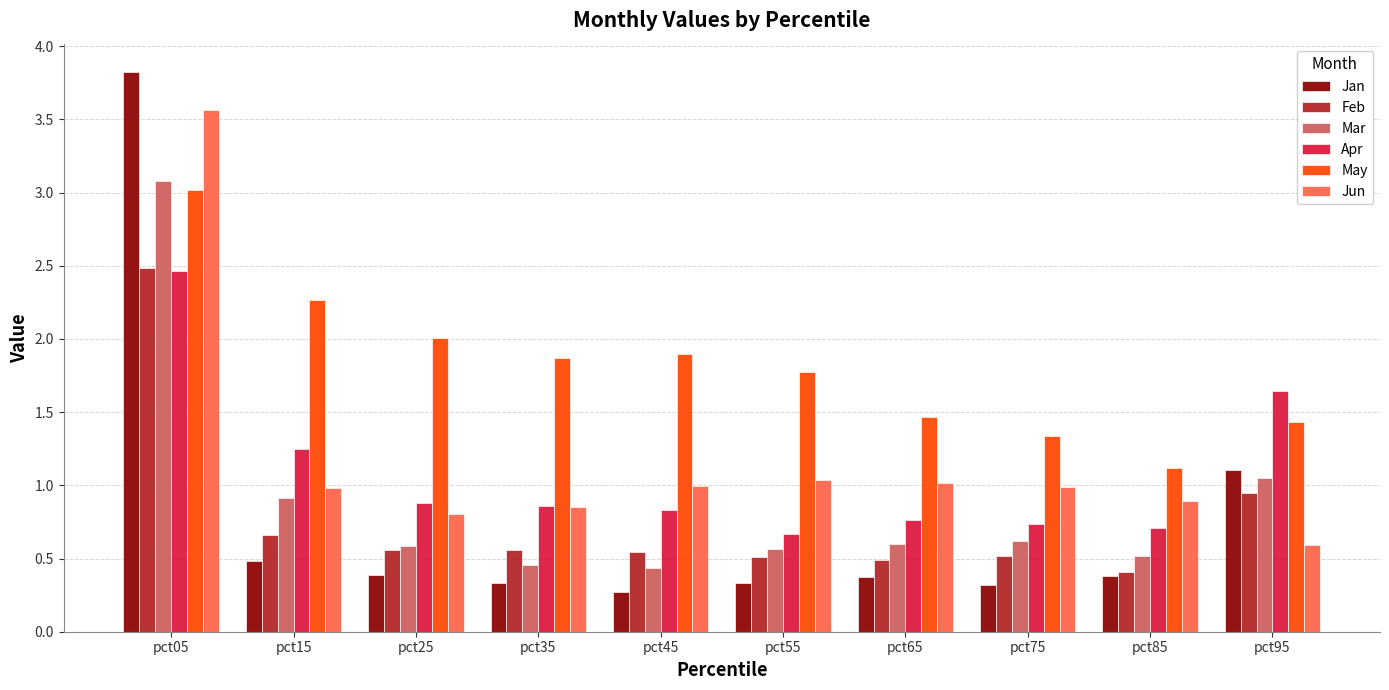

Which series changed the most between pct45 and pct75?

May